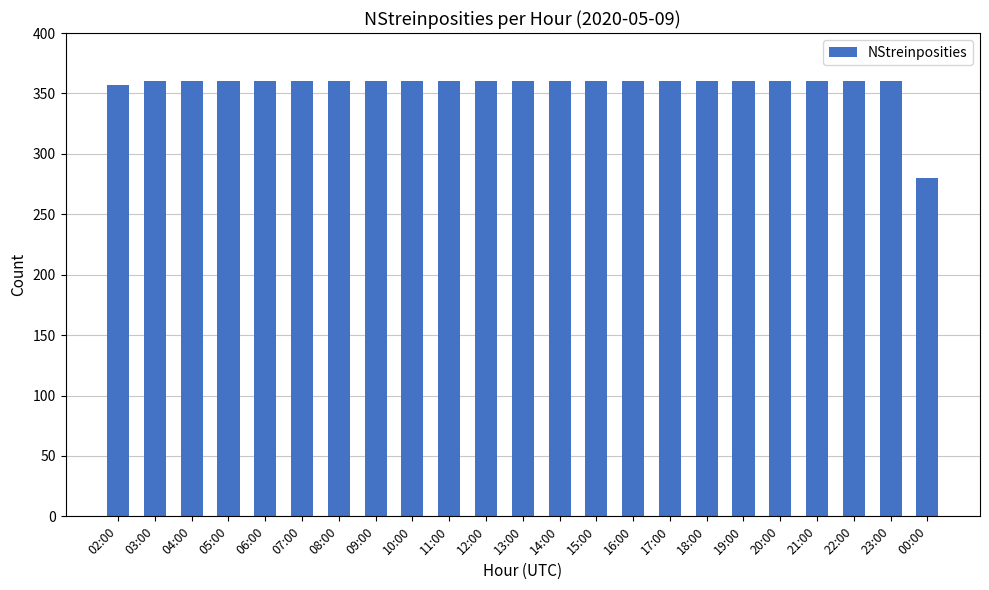

Approximately how many times larger is the value at 00:00 compared to 13:00?

0.8